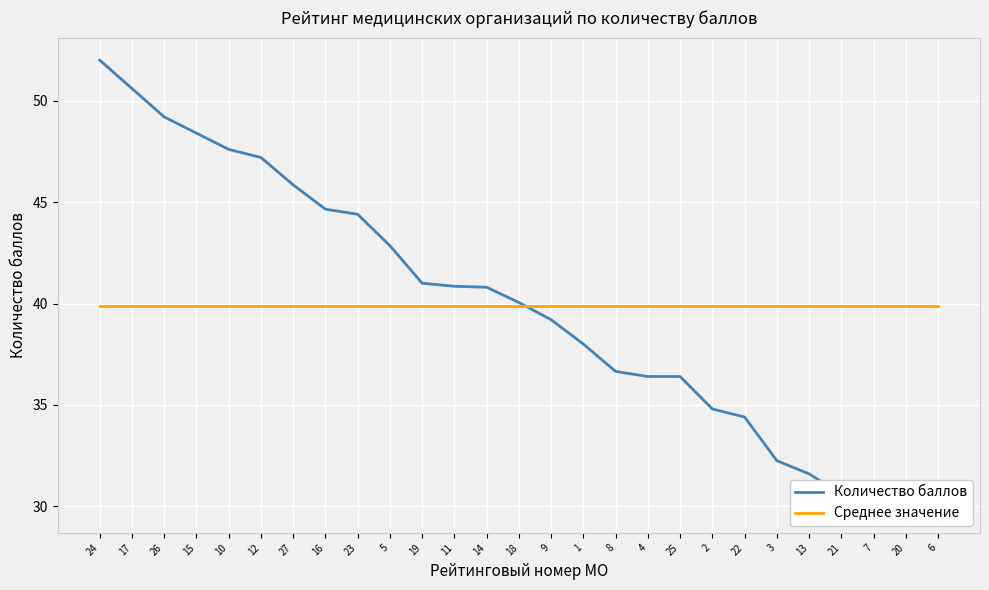

Is the value of Среднее значение at 4 greater than the value of Количество баллов at 23?

No